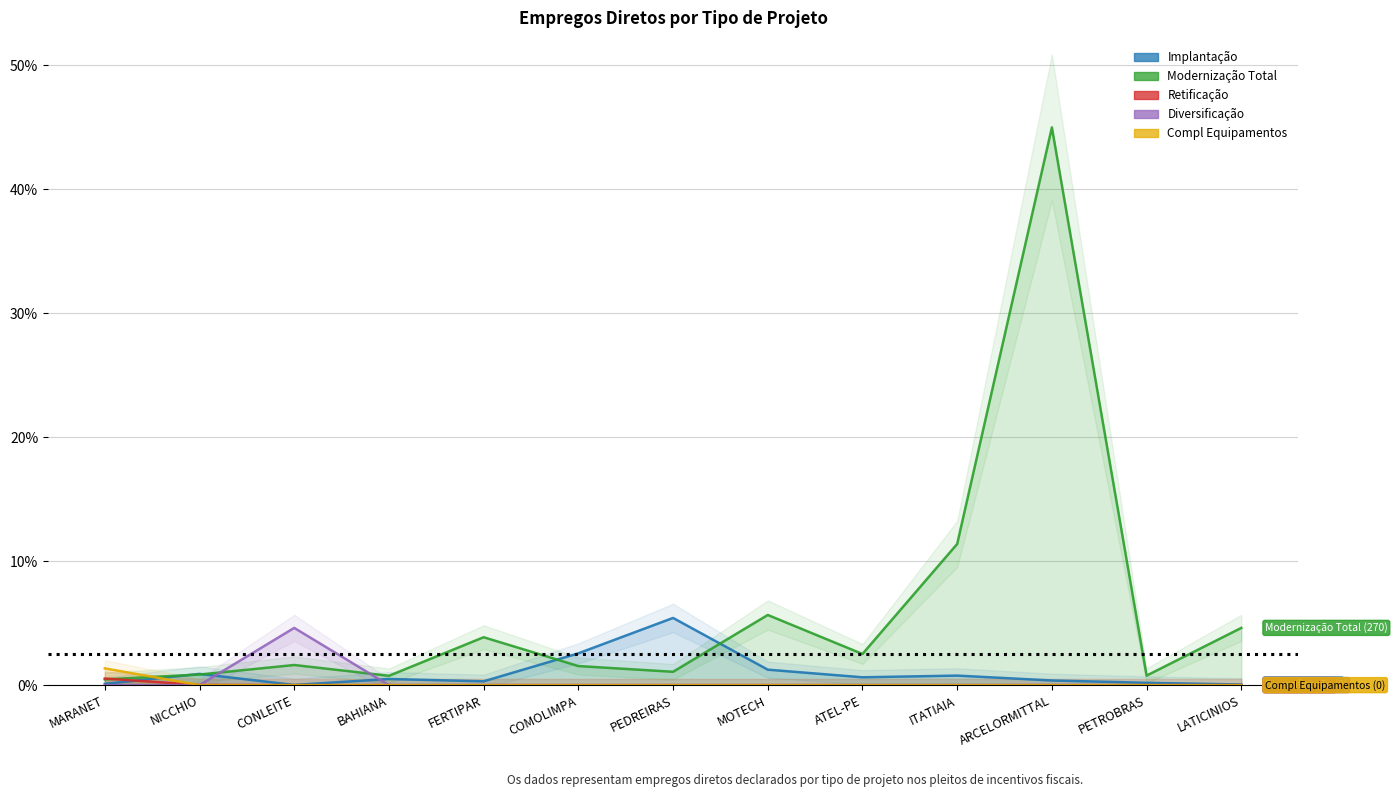

In Modernização Total, how many points are higher than both neighbors (excluding endpoints)?

4